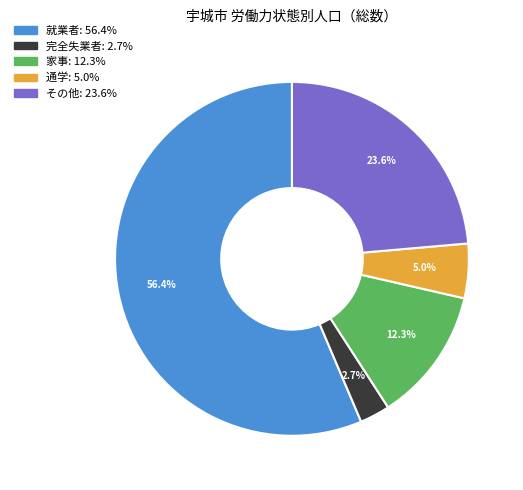

Does 就業者 represent more than half of the total?

Yes